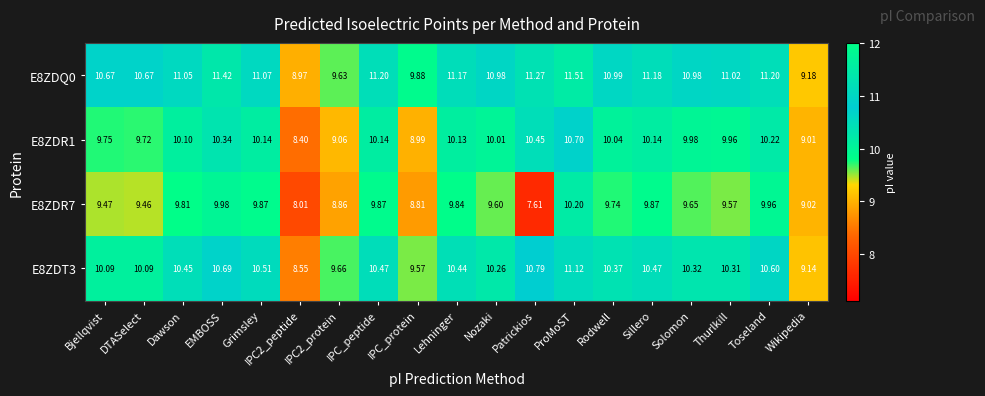

List the series in order of their peak value, highest first.

E8ZDQ0, E8ZDT3, E8ZDR1, E8ZDR7